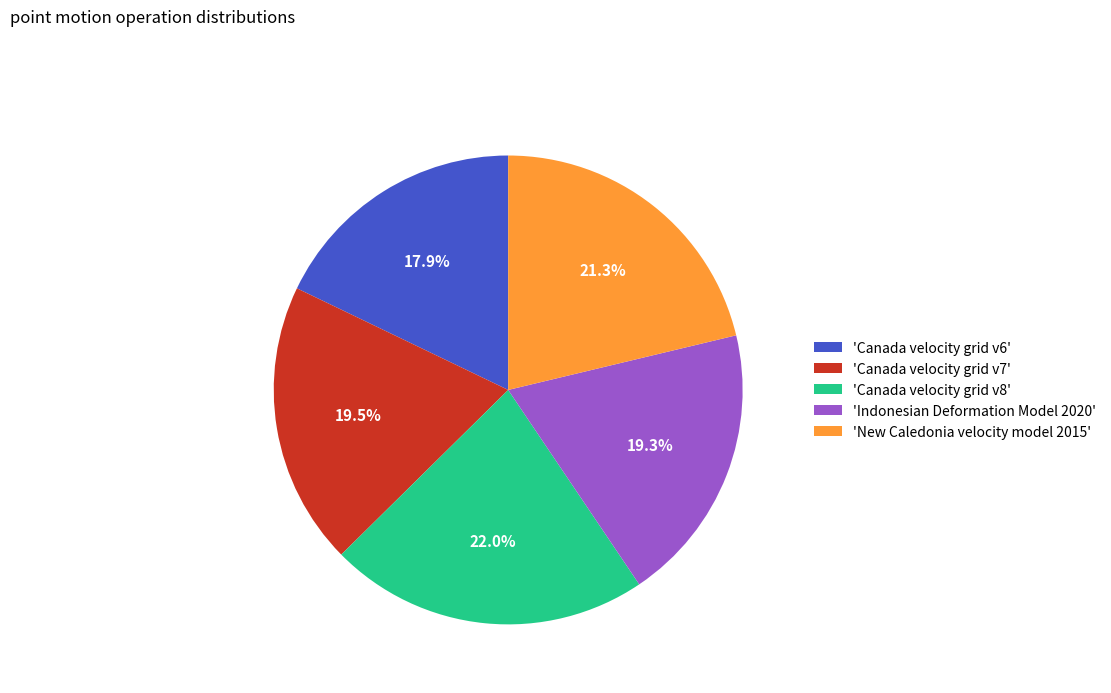

Which category has the biggest portion of the pie?

'Canada velocity grid v8'